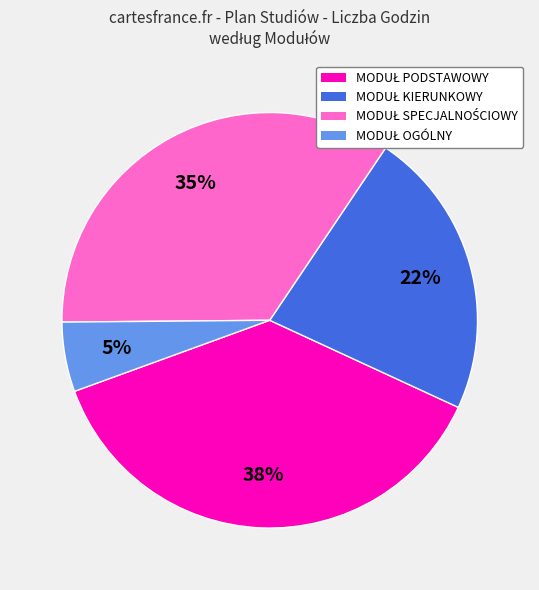

Does any single category account for the majority?

No